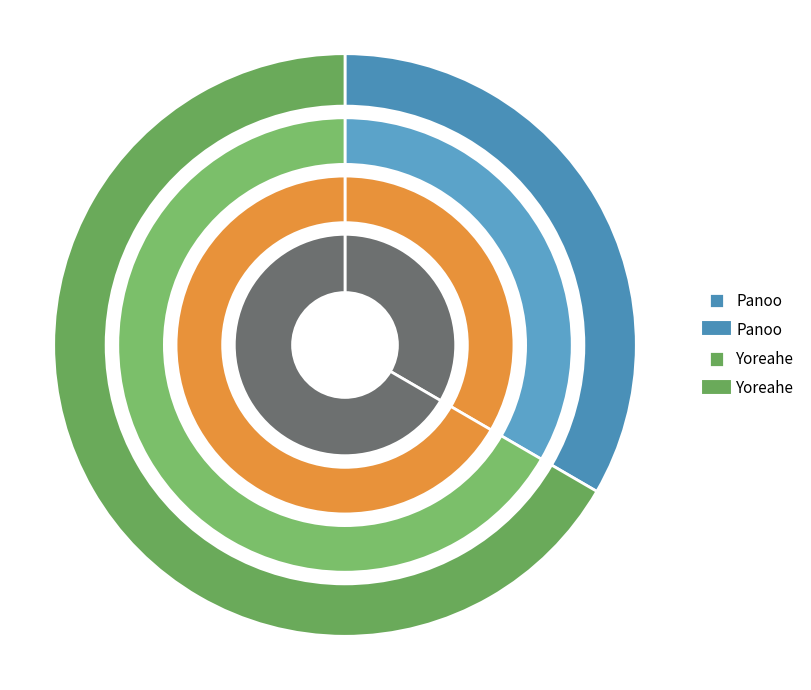

Rank the categories by value from lowest to highest.

Panoo, Yoreahe